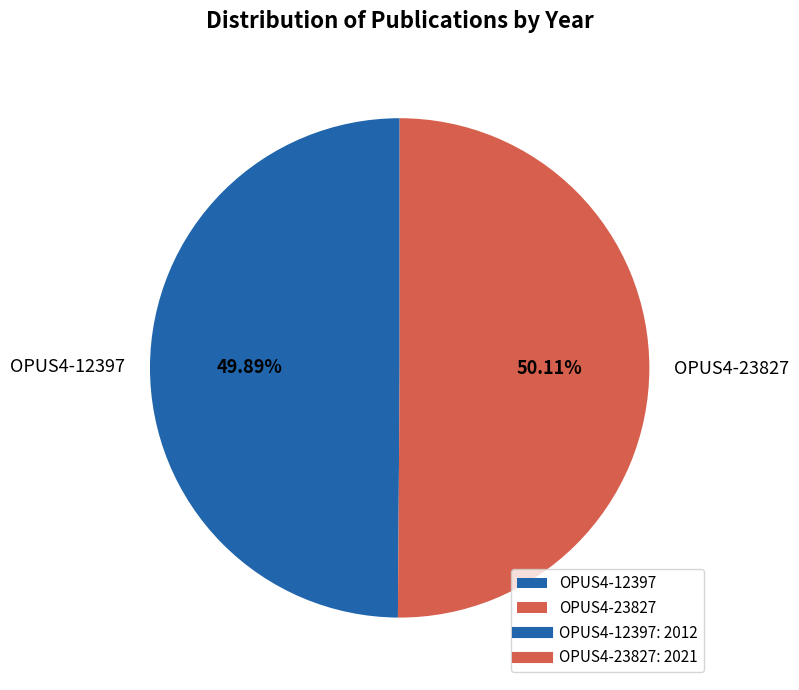

The OPUS4-23827 slice represents 50% of the pie. True or false?

True